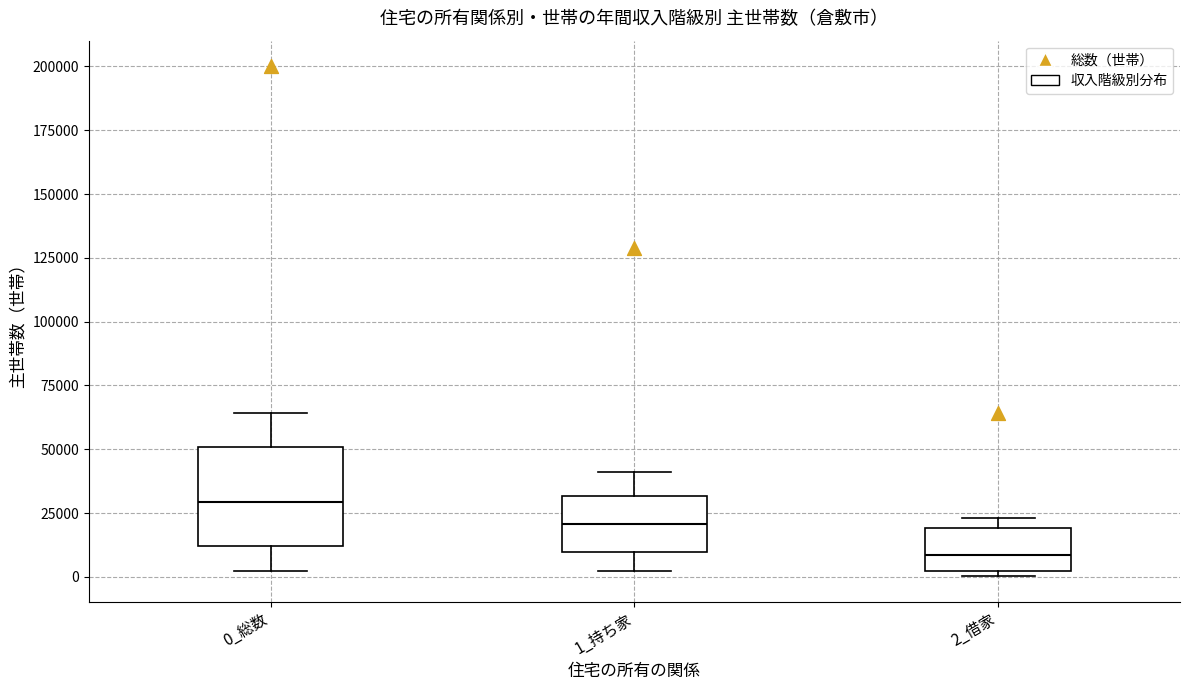

Reading left to right, transcribe this box plot: for each box, give where its median line is, the range the box spans, and where its two whiskers end, as read against the y-axis. The values are not printed on the chart, so give them approximately, as read against the axis.

0_総数: median 30000, box 10000 to 50000, whiskers 0 to 65000
1_持ち家: median 20000, box 10000 to 30000, whiskers 0 to 40000
2_借家: median 10000, box 0 to 20000, whiskers 0 (just below the box's lower edge) to 25000